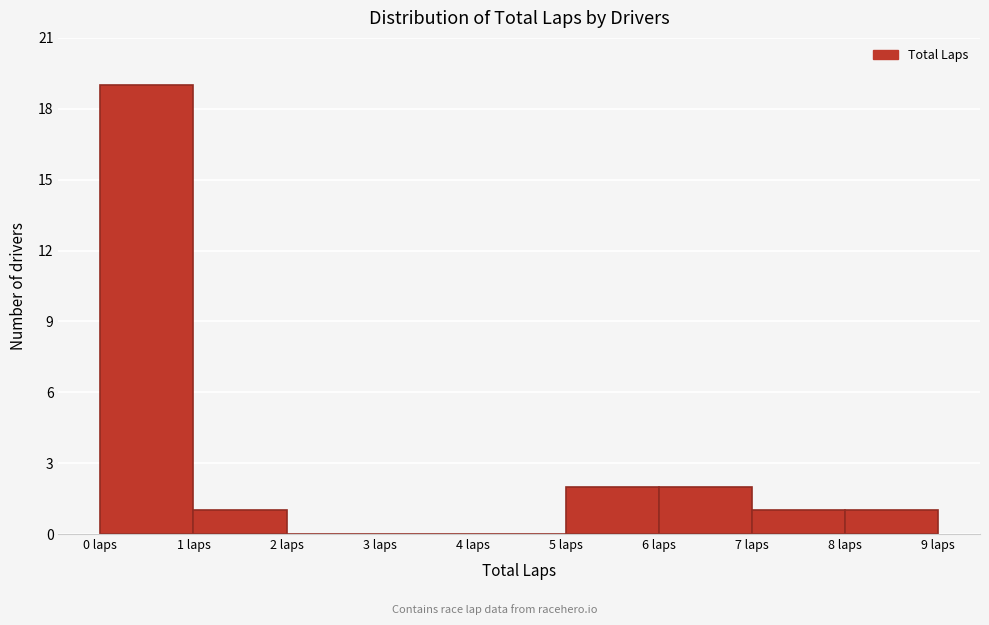

Reading left to right, transcribe this chart: for each bar, give the range it covers on the x-axis and its height. The values are not printed on the chart, so give them approximately, as read against the axis.

0 to 1: 19
1 to 2: 1
2 to 3: 0
3 to 4: 0
4 to 5: 0
5 to 6: 2
6 to 7: 2
7 to 8: 1
8 to 9: 1